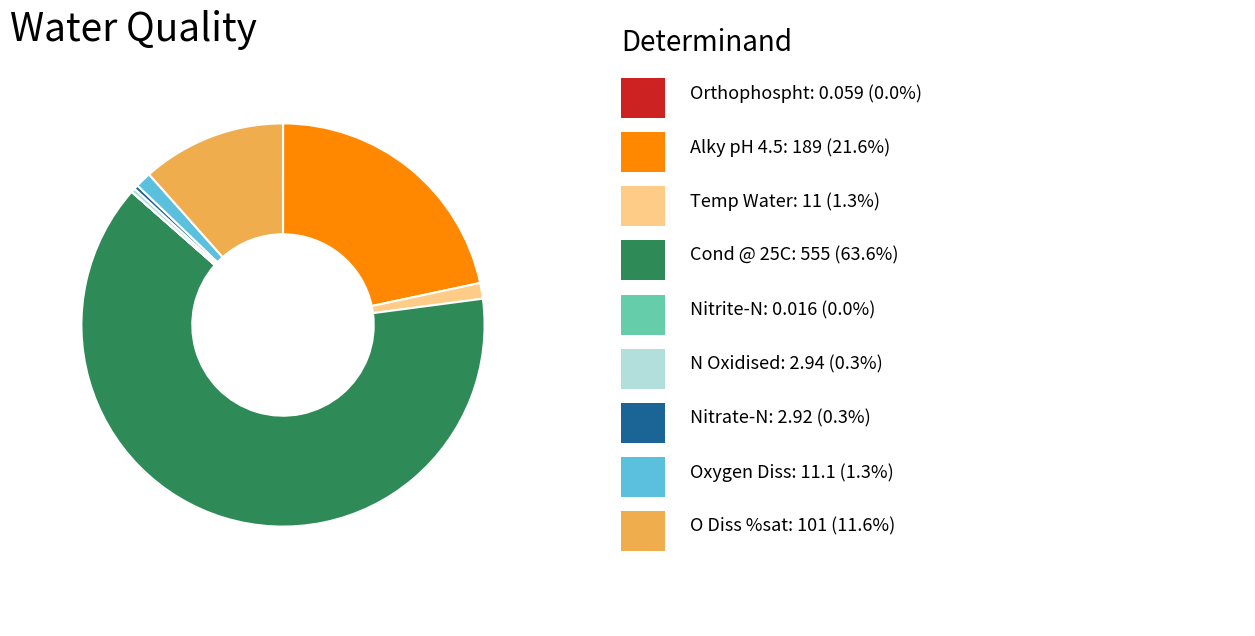

Does any single category account for the majority?

Yes